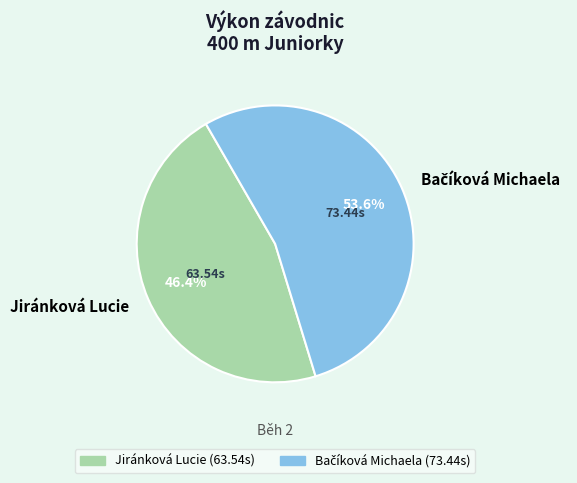

Is there a majority slice in this chart?

Yes